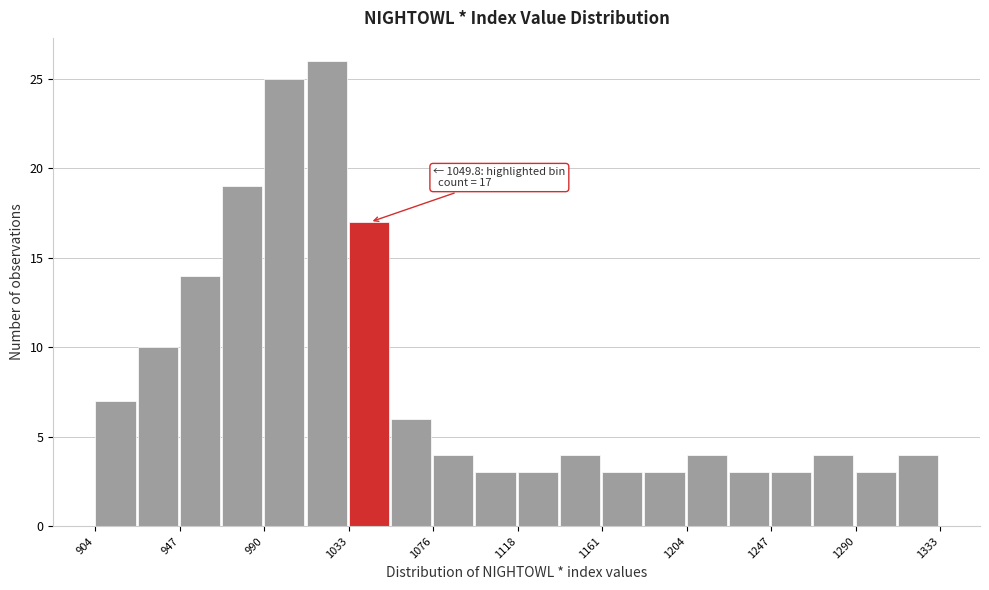

Over which range of the x-axis is the bar tallest?

1010 to 1035